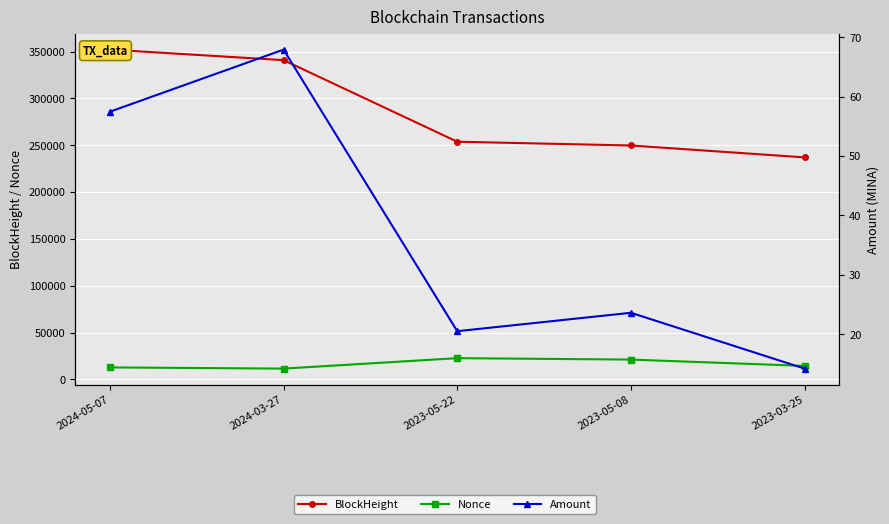

At which category is the sum across all series the highest?

2024-05-07